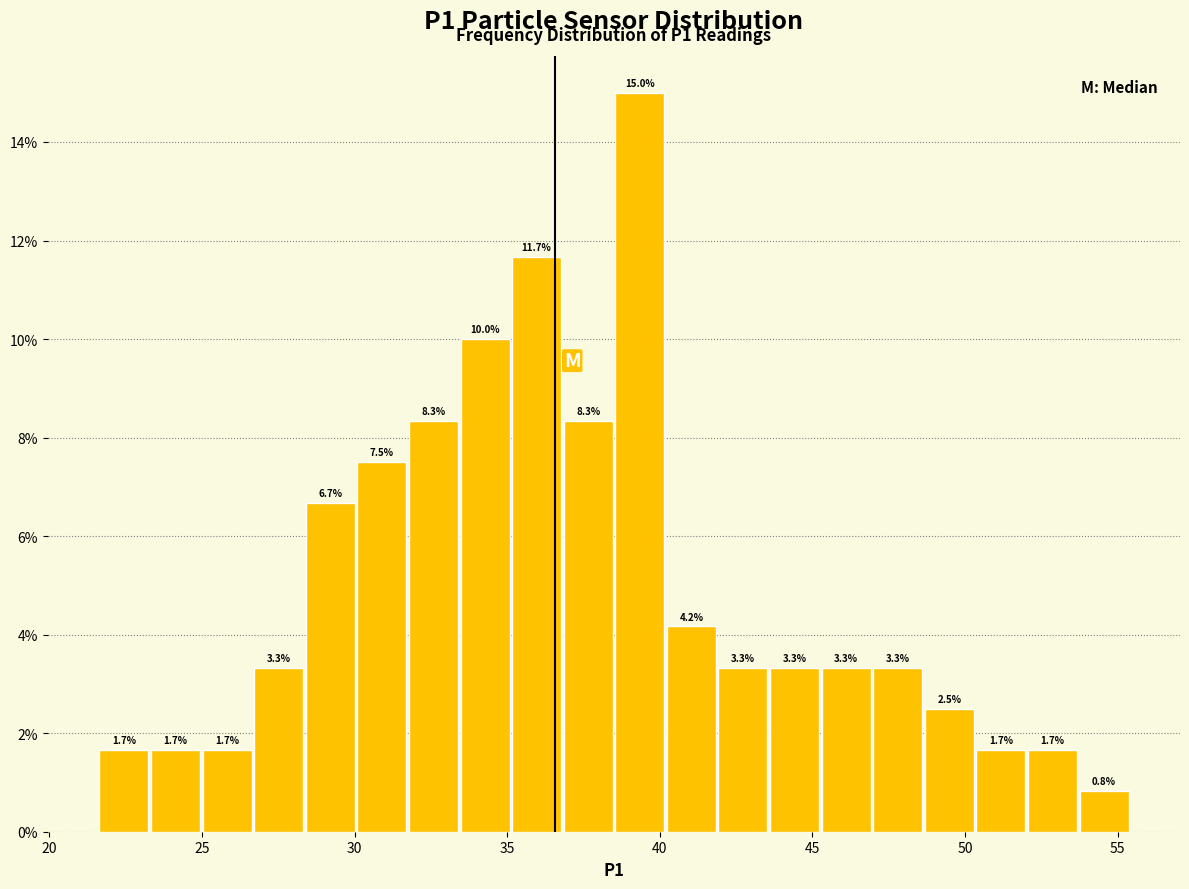

Read against the x-axis, roughly where is the centre of the tallest bar?

39.5